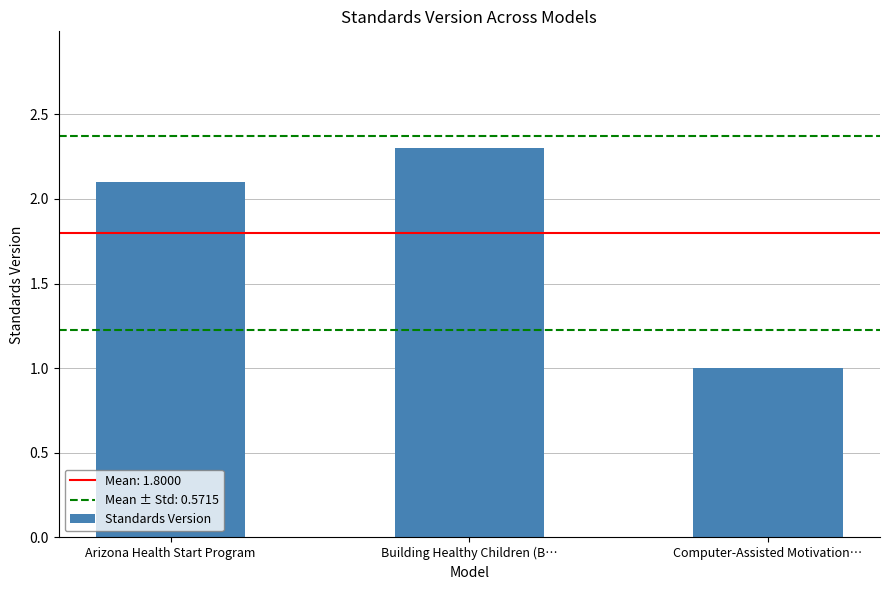

Are the bars horizontal?

No